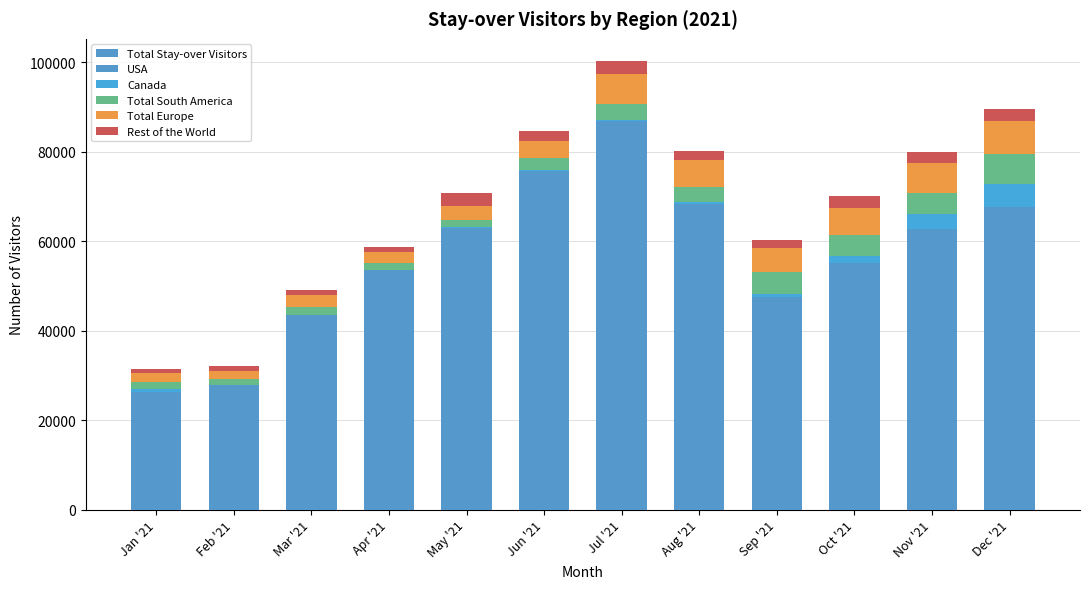

Is the value of USA at Oct '21 greater than the value of Total South America at Jun '21?

Yes